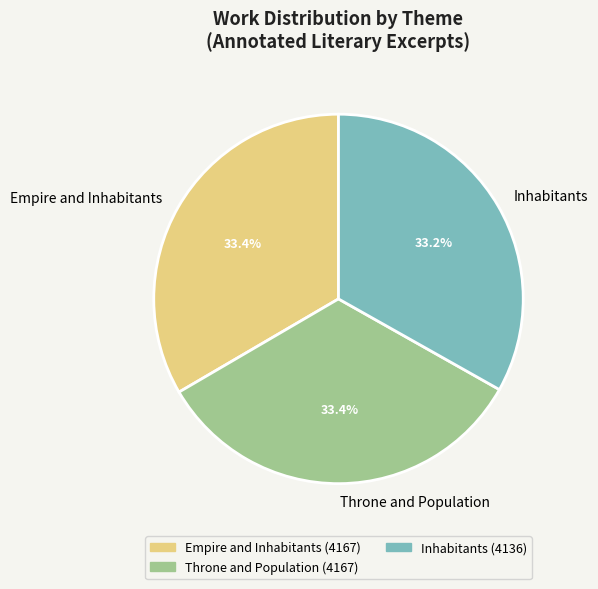

Is Throne and Population the majority of the pie?

No